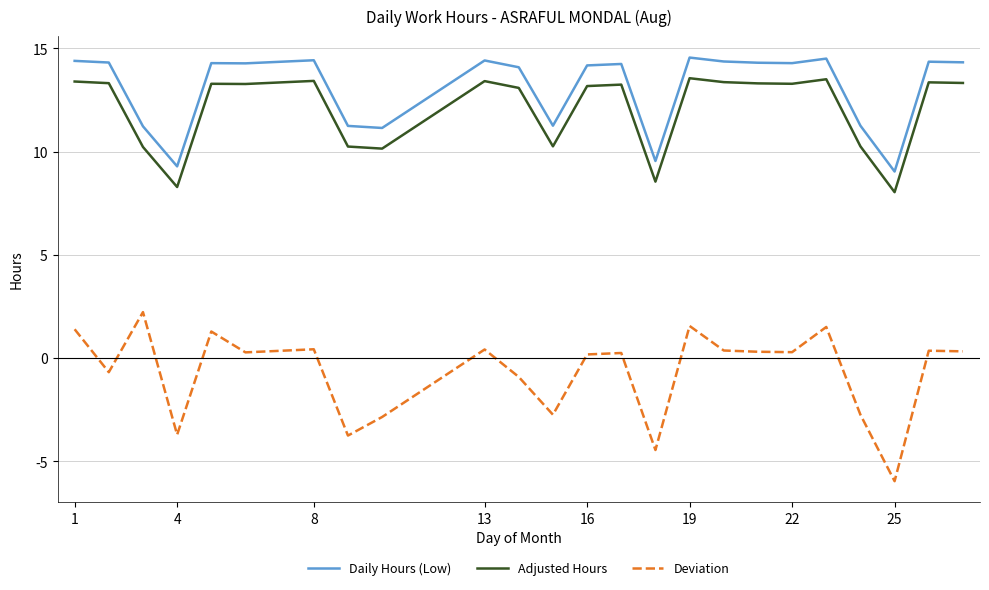

Which series has the largest total across all categories?

Daily Hours (Low)